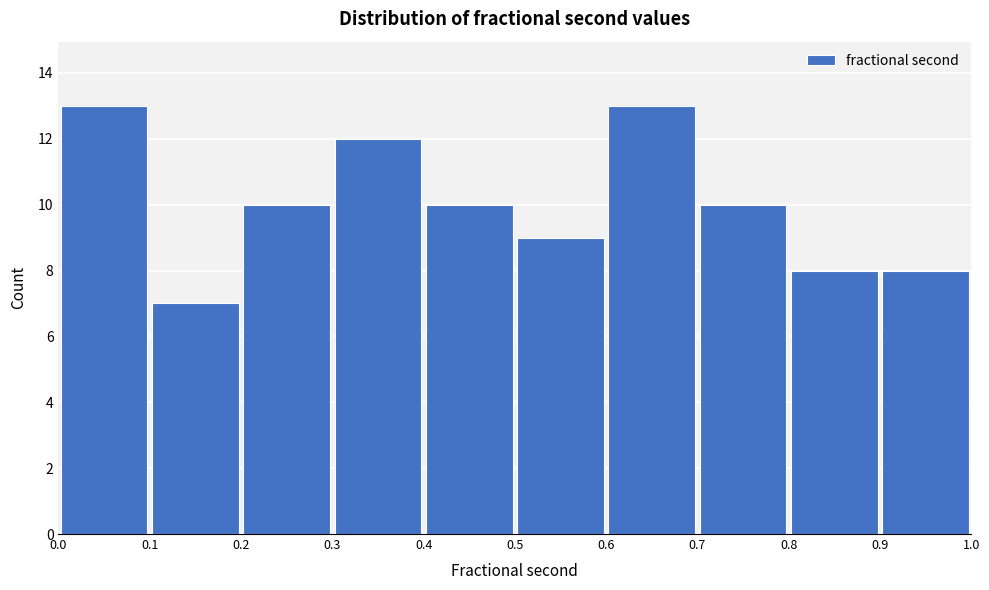

Reading left to right, transcribe this chart: for each bar, give the range it covers on the x-axis and its height. The values are not printed on the chart, so give them approximately, as read against the axis.

0.0 to 0.1: 13
0.1 to 0.2: 7
0.2 to 0.3: 10
0.3 to 0.4: 12
0.4 to 0.5: 10
0.5 to 0.6: 9
0.6 to 0.7: 13
0.7 to 0.8: 10
0.8 to 0.9: 8
0.9 to 1.0: 8